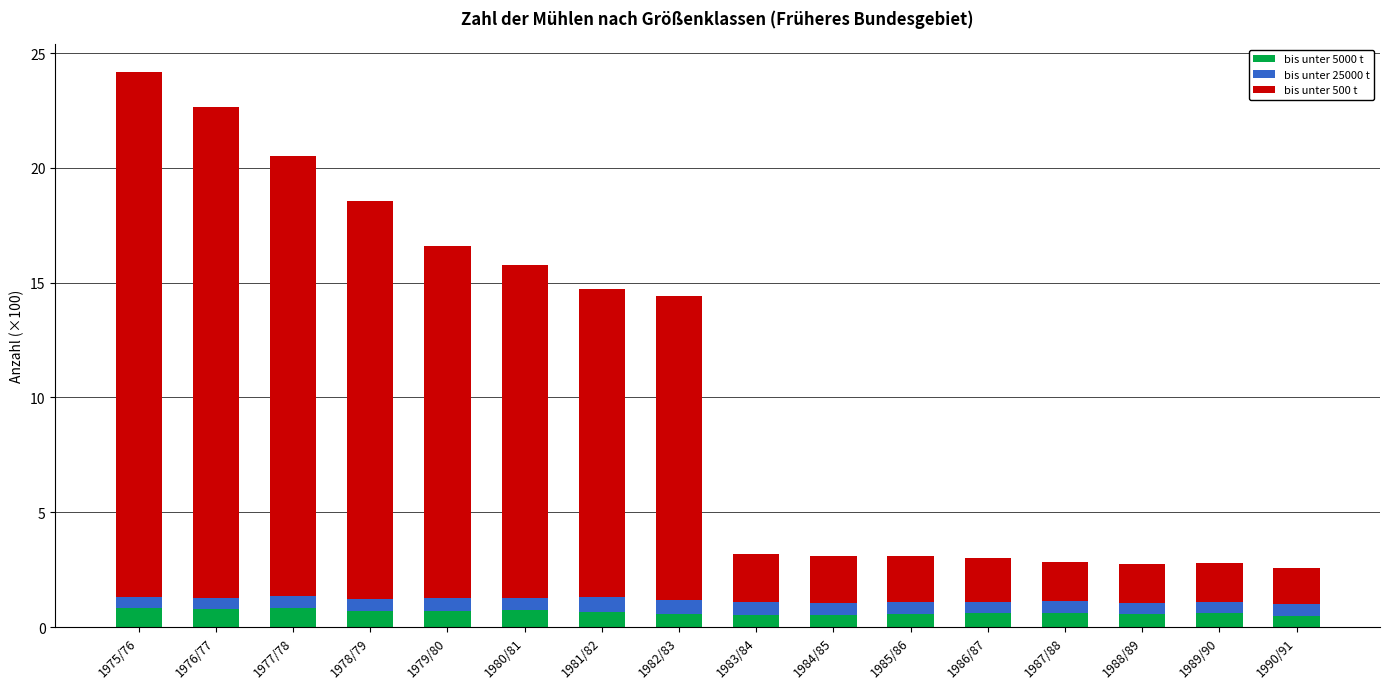

Is it true that bis unter 5000 t equals 0.6 at 1989/90?

True